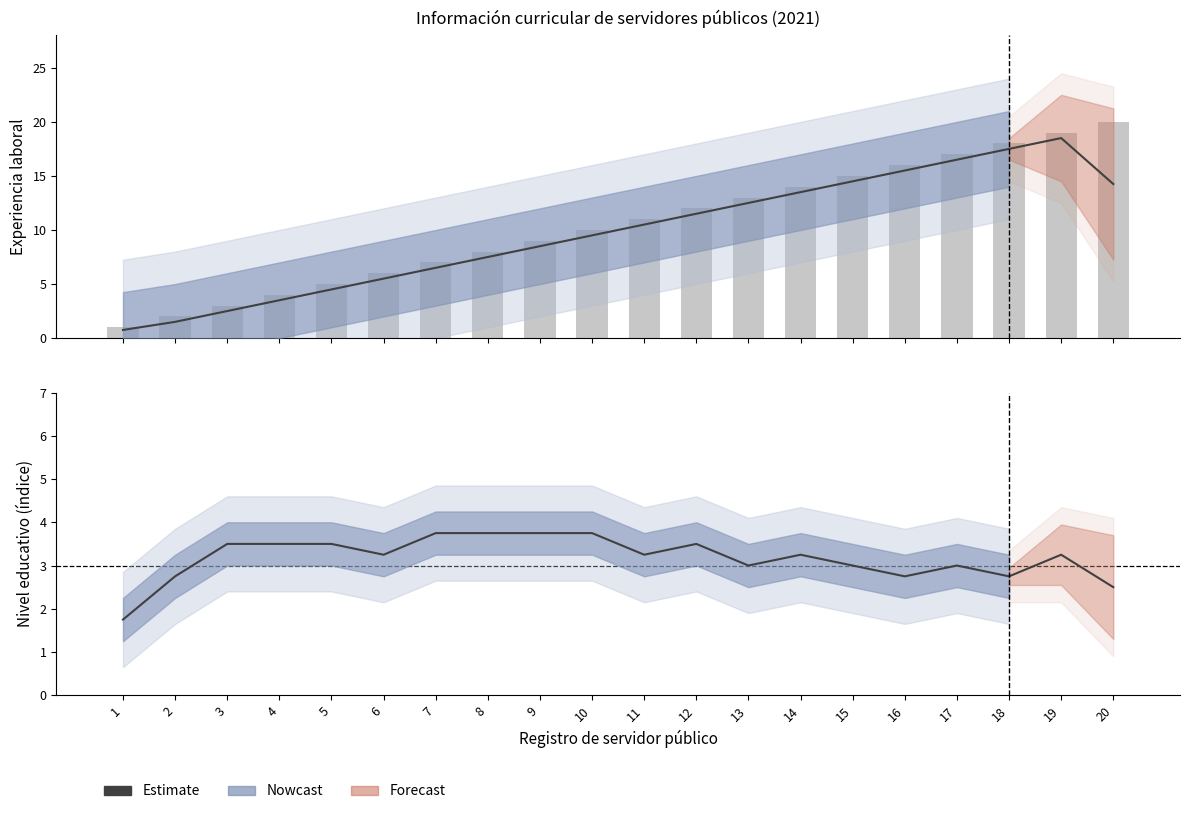

At which label does Experiencia laboral (registro) first exceed 11?

12